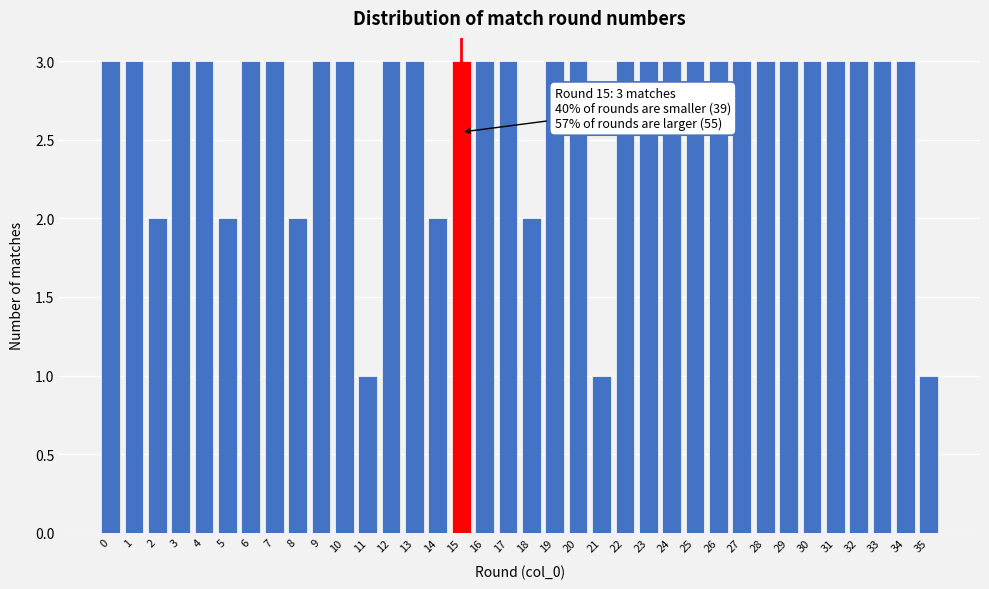

What is the ratio of the value at 9 to the value at 27?

1.0